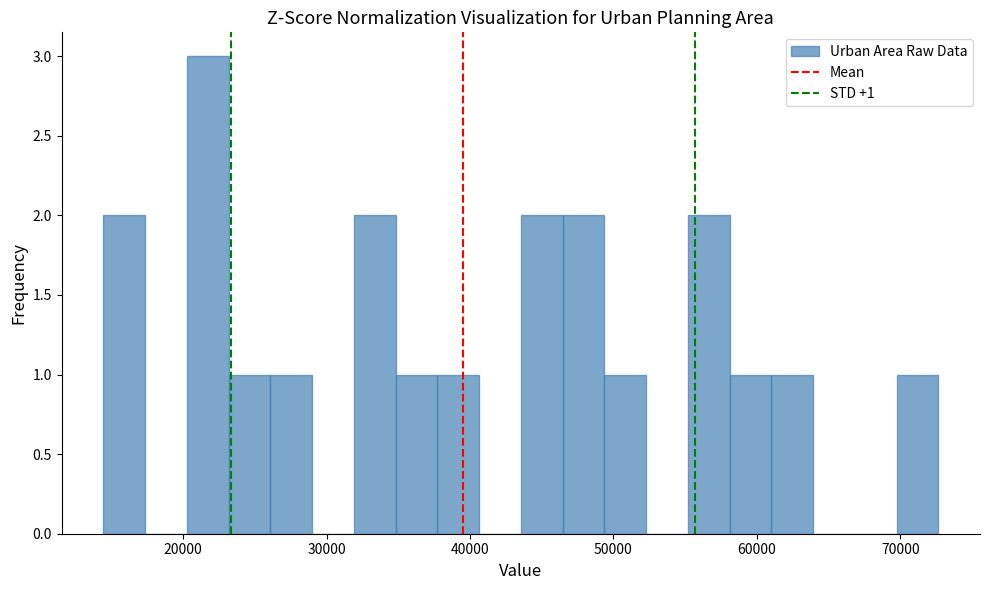

Read against the x-axis, roughly where is the centre of the tallest bar?

22000